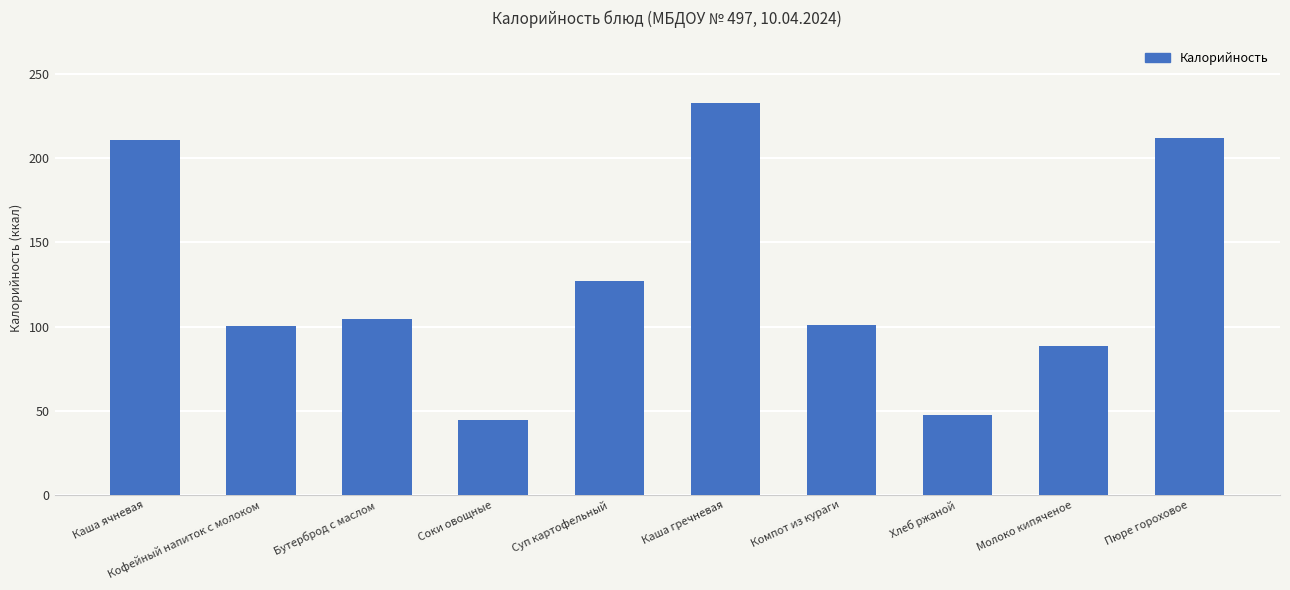

What is the difference between the maximum and minimum values?

188.3